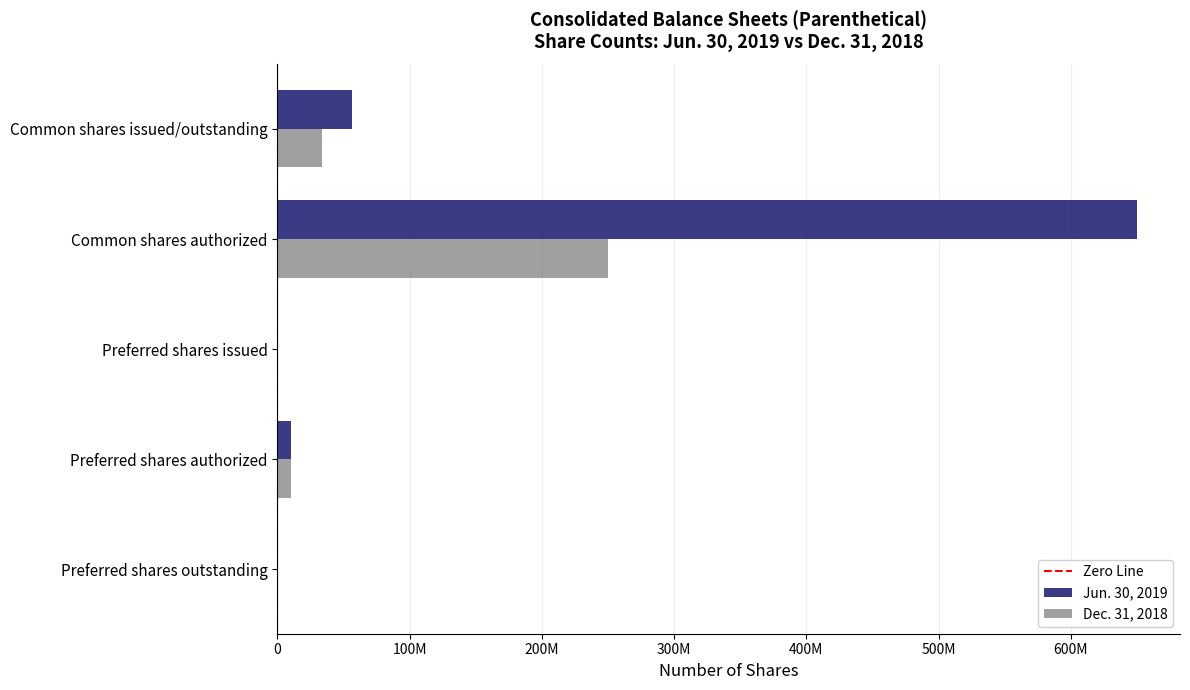

What is the total value across all series at Common shares authorized?

900000000